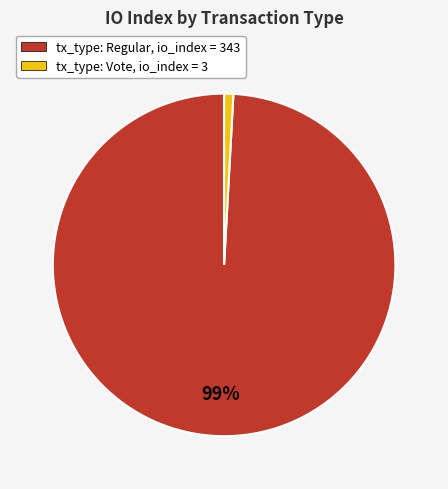

How many segments does this pie chart have?

2